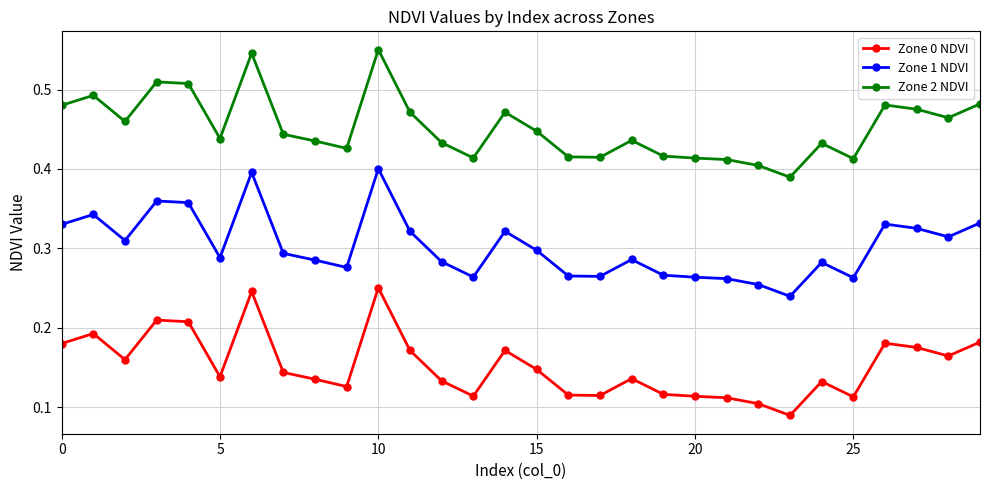

True or false: Zone 0 NDVI and Zone 1 NDVI intersect in this chart.

False